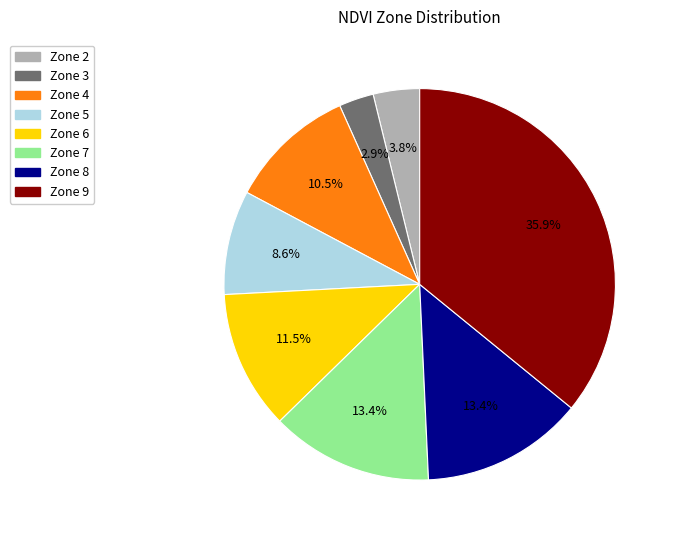

Combined, what portion of the pie is Zone 3 and Zone 9?

38.8%